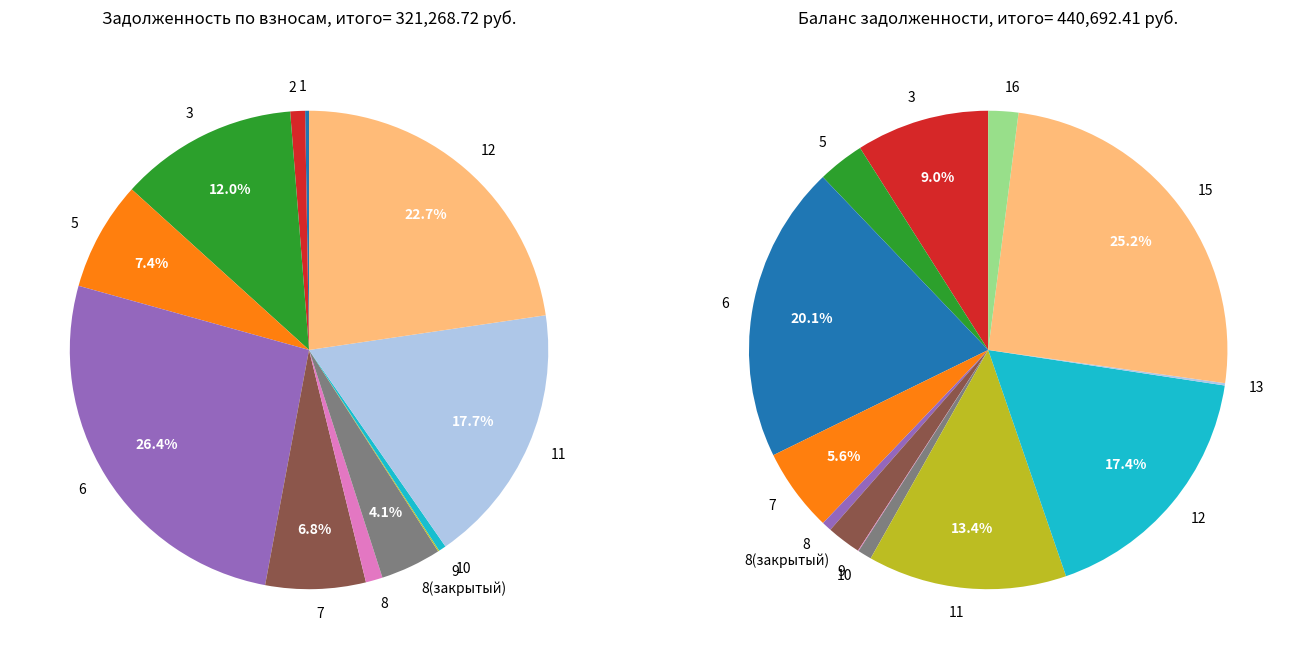

To the nearest percent, what is the difference between the largest and smallest slice percentages?

26%